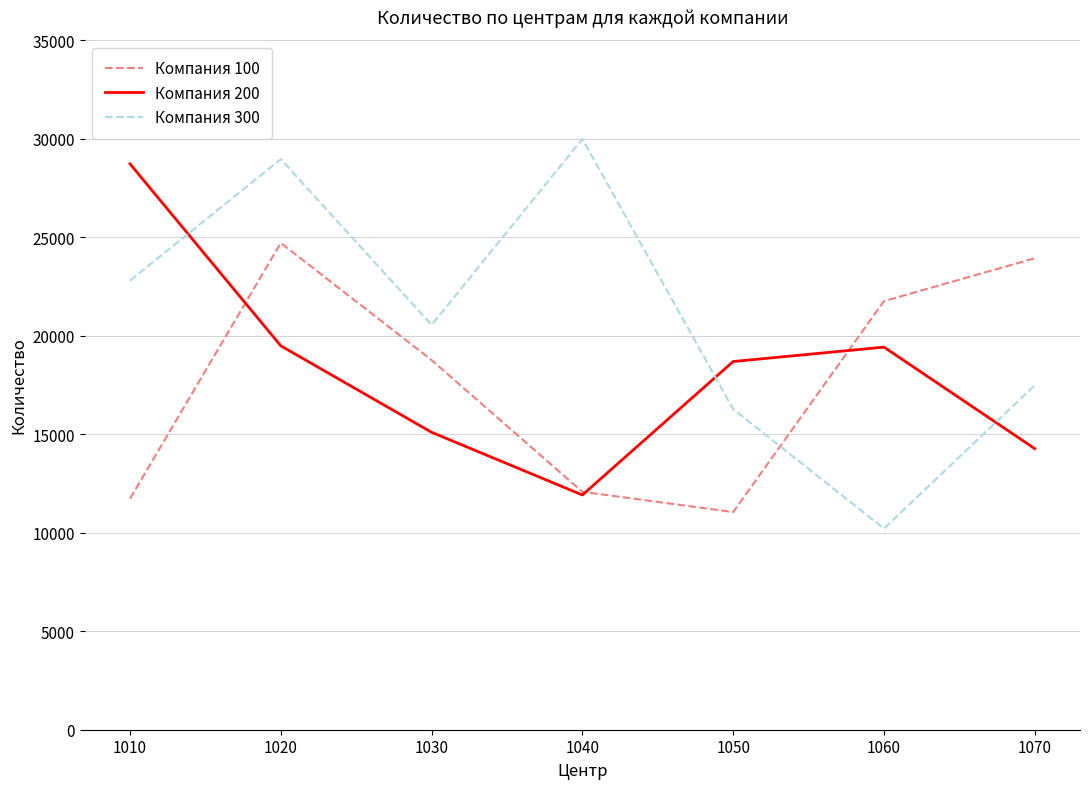

Which series has the largest total across all categories?

Компания 300